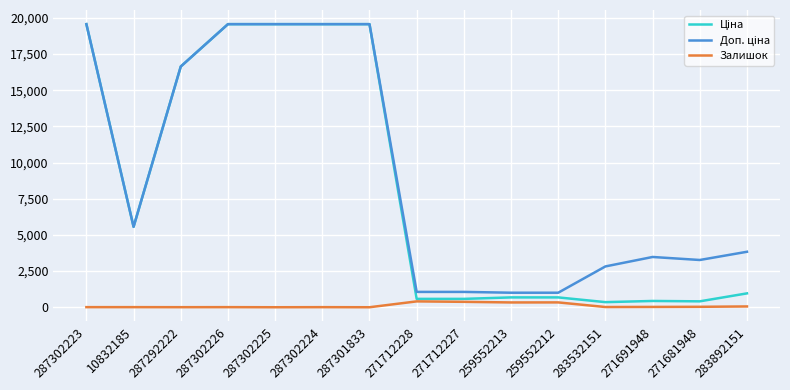

What is the spread (max minus min) of values at 287302225?

19564.9